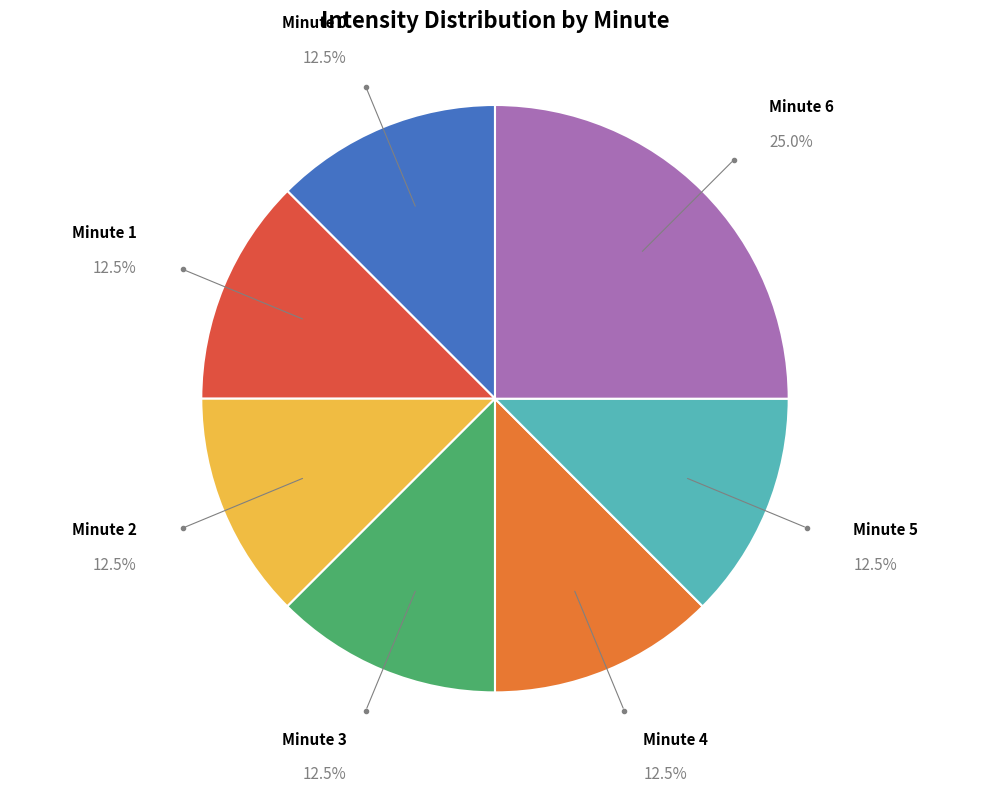

Is there any slice that represents more than half of the pie?

No